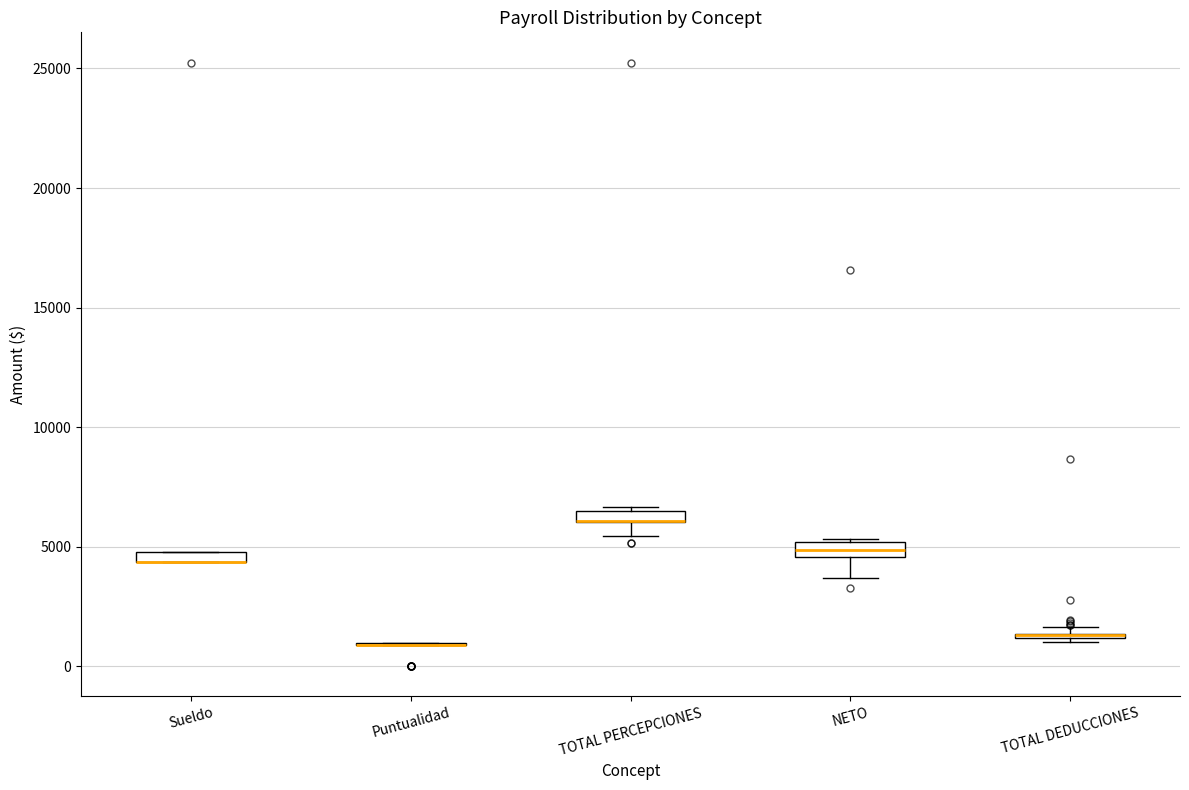

Where is the upper edge of the box for NETO on the y-axis? The values are not printed on the chart, so give them approximately, as read against the axis.

5000